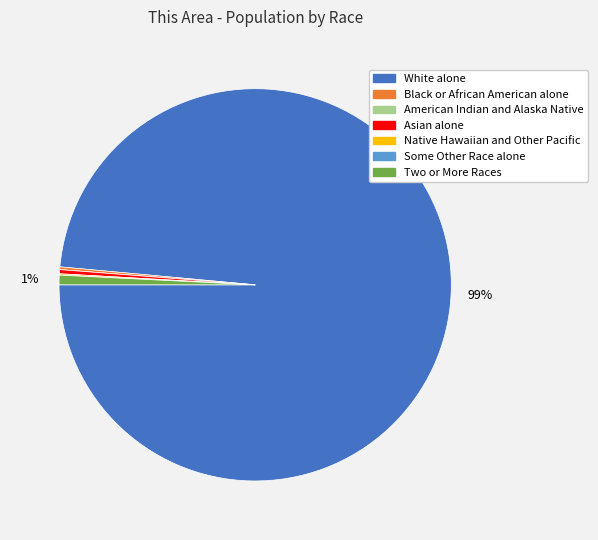

Which slice represents more than half of the pie?

White alone